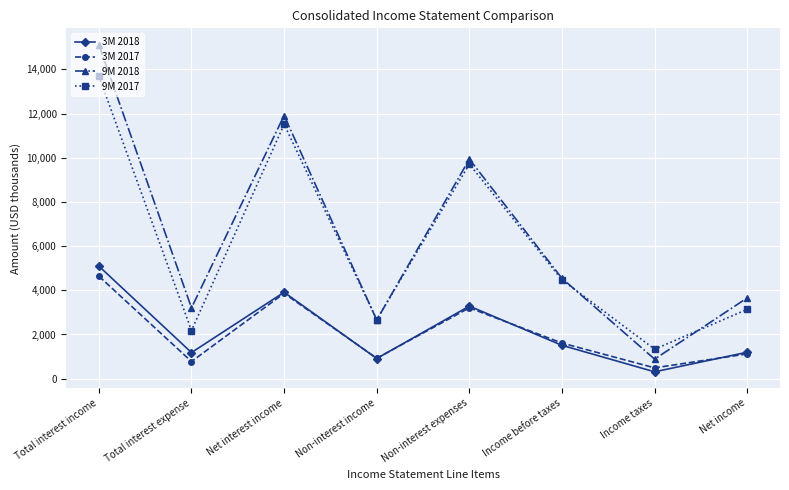

List the labels in order of 3M 2017 value, largest first.

Total interest income, Net interest income, Non-interest expenses, Income before taxes, Net income, Non-interest income, Total interest expense, Income taxes